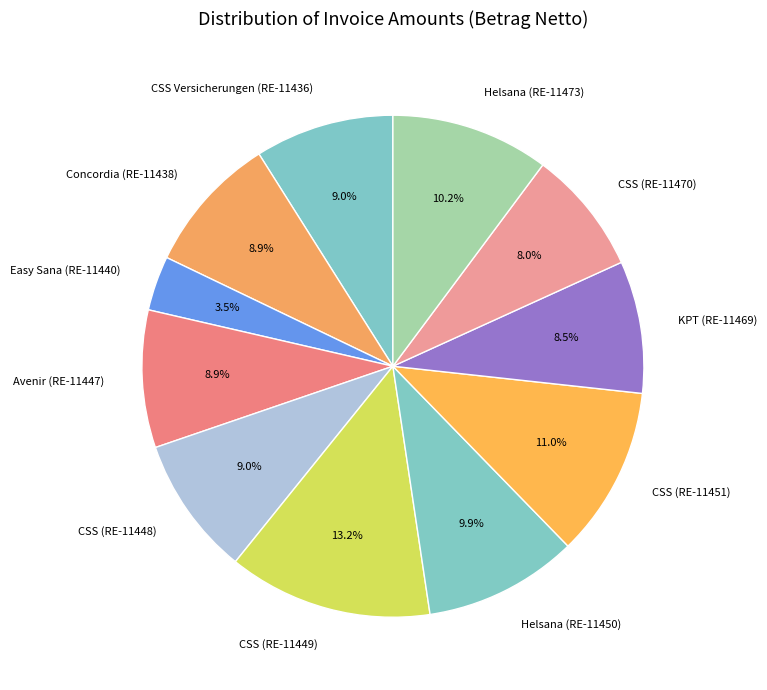

What percentage is NOT represented by Avenir (RE-11447)?

91.1%